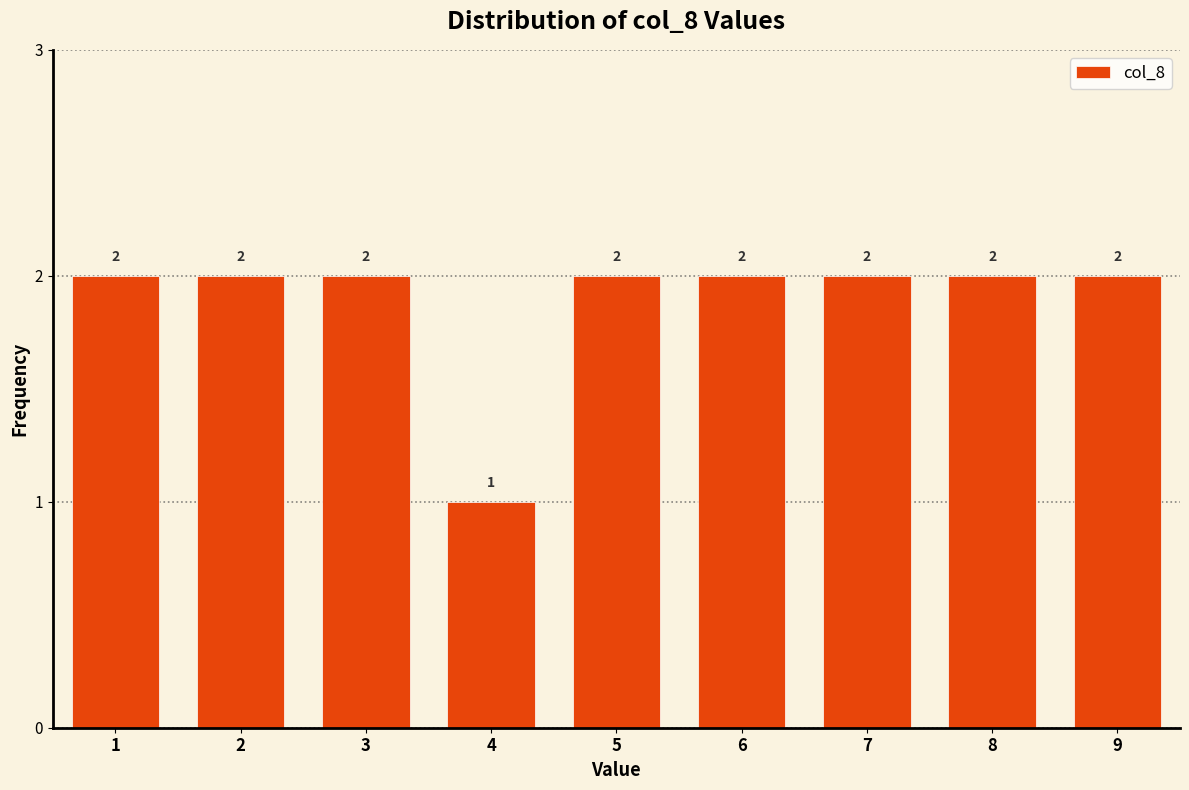

Reading left to right, list every bar in this chart as the range it spans on the x-axis followed by its height.

0.5 to 1.5: 2
1.5 to 2.5: 2
2.5 to 3.5: 2
3.5 to 4.5: 1
4.5 to 5.5: 2
5.5 to 6.5: 2
6.5 to 7.5: 2
7.5 to 8.5: 2
8.5 to 9.5: 2